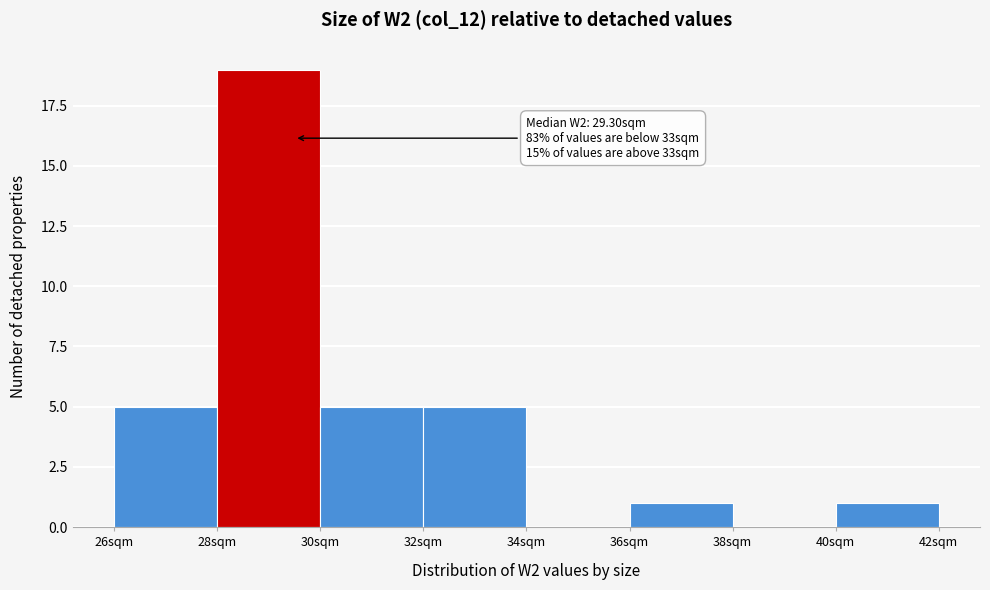

Over which range of the x-axis is the bar tallest?

28 to 30